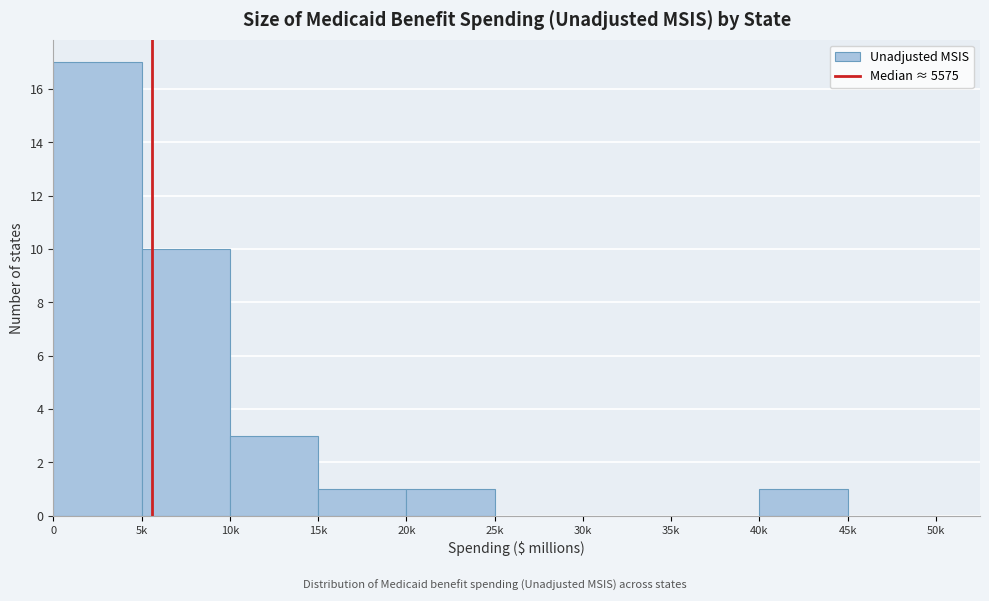

Reading left to right, transcribe all the data shown in this chart.

0=17	5k=10	10k=3	15k=1	20k=1	25k=0	30k=0	35k=0	40k=1	45k=0